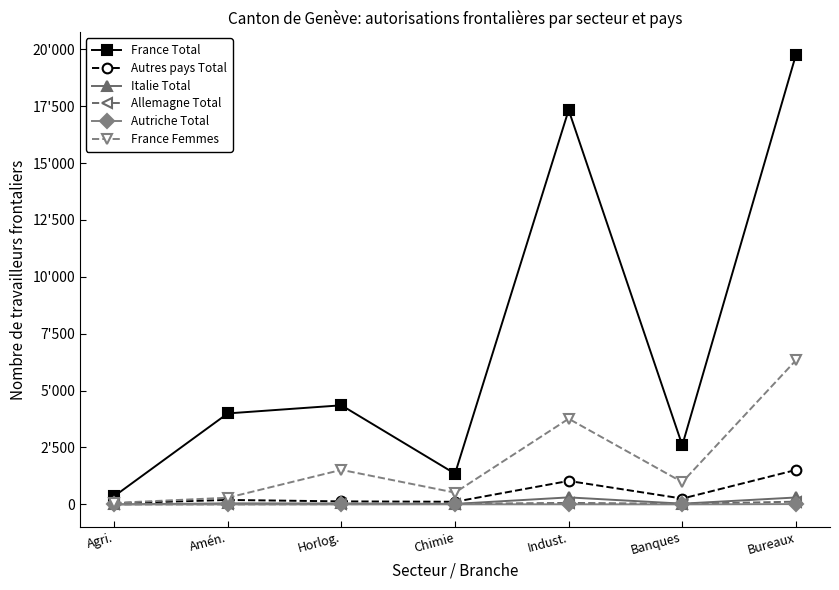

Does the chart have visible grid lines?

No